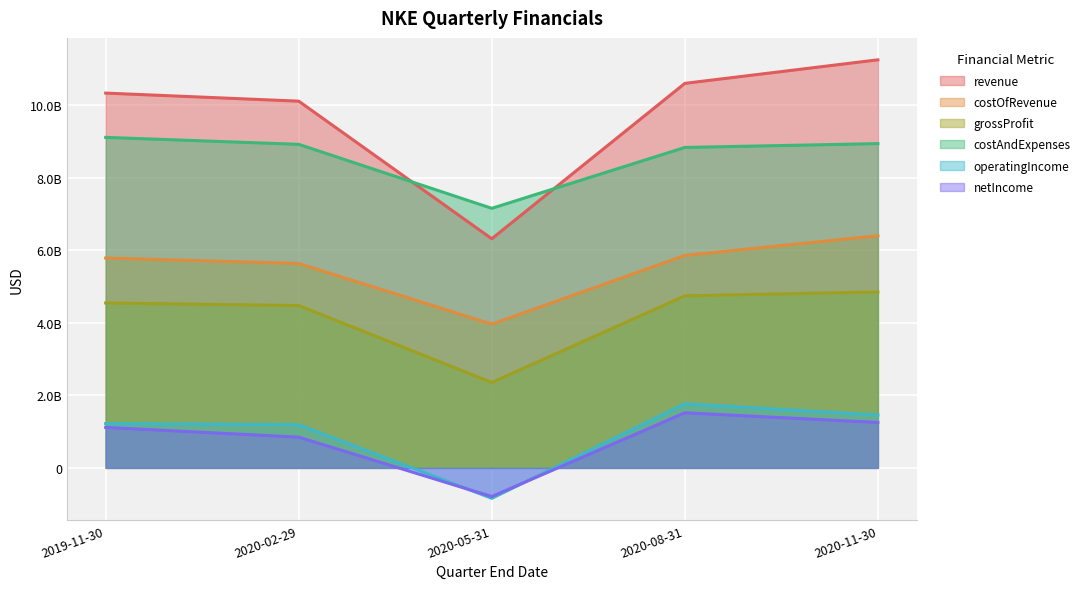

What is the spread (max minus min) of values at 2020-02-29?

9257000000